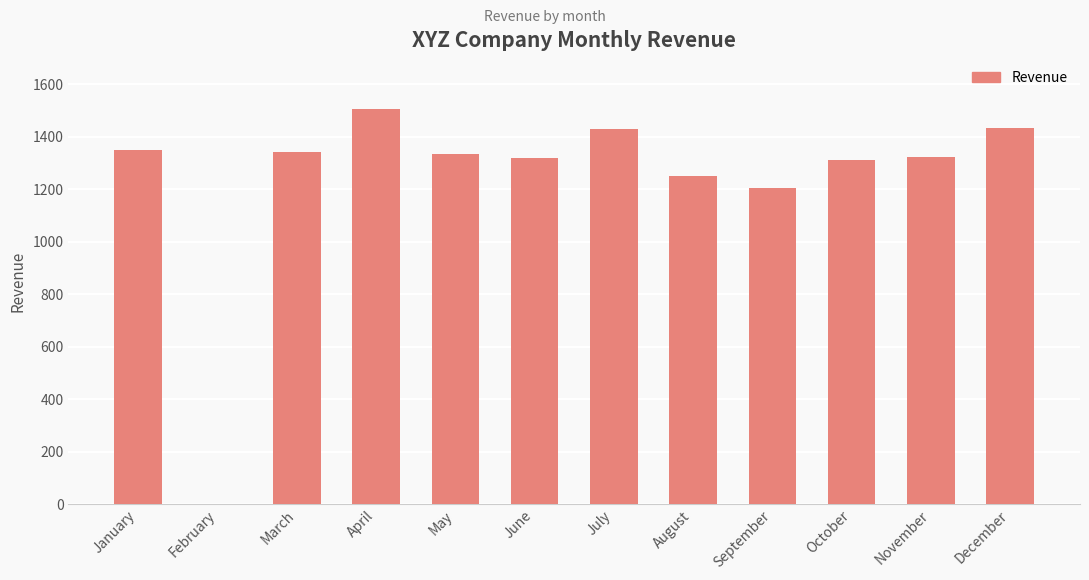

At which category does the chart reach its peak across all series?

April